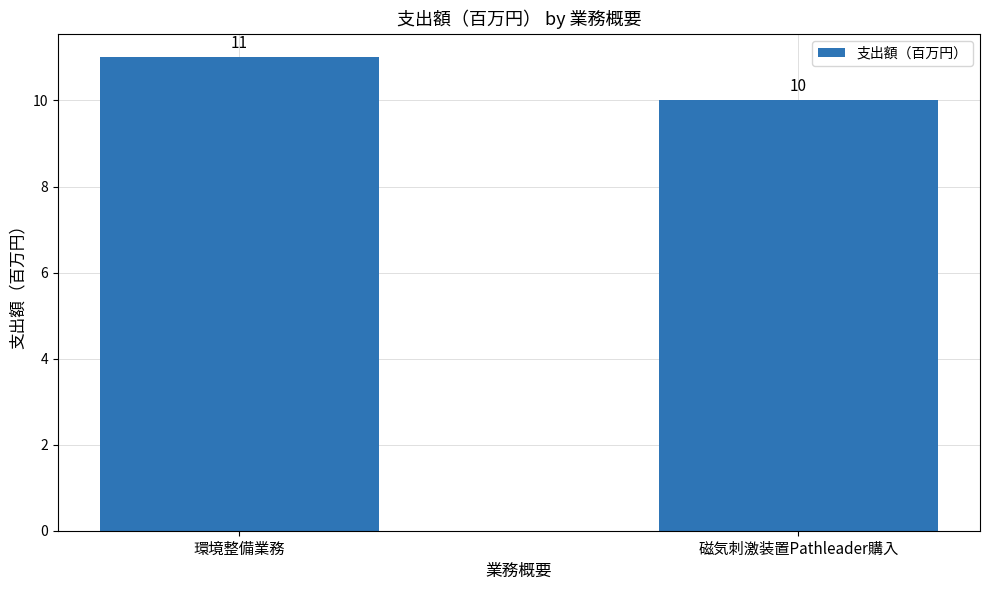

Between 環境整備業務 and 磁気刺激装置Pathleader購入, which is larger?

環境整備業務